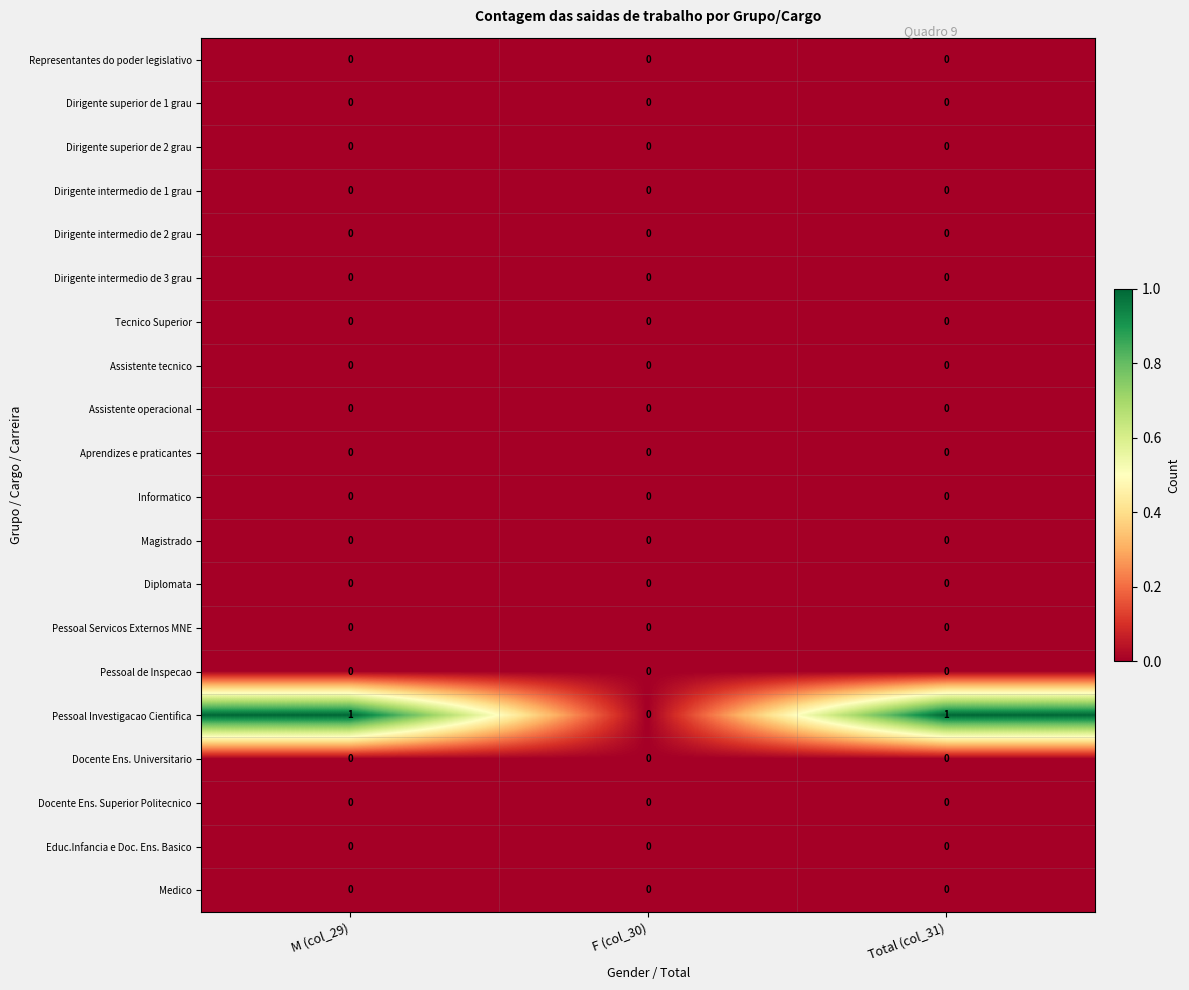

Which series has the largest range (max minus min)?

Pessoal Investigacao Cientifica